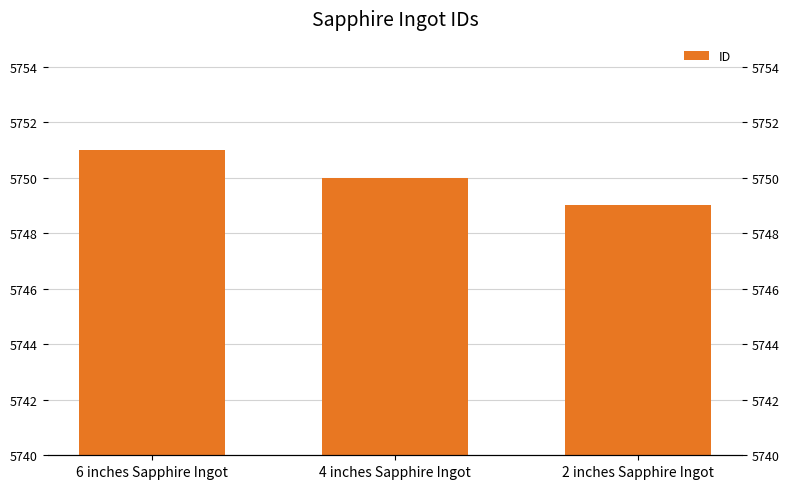

How many distinct data groups are displayed?

1